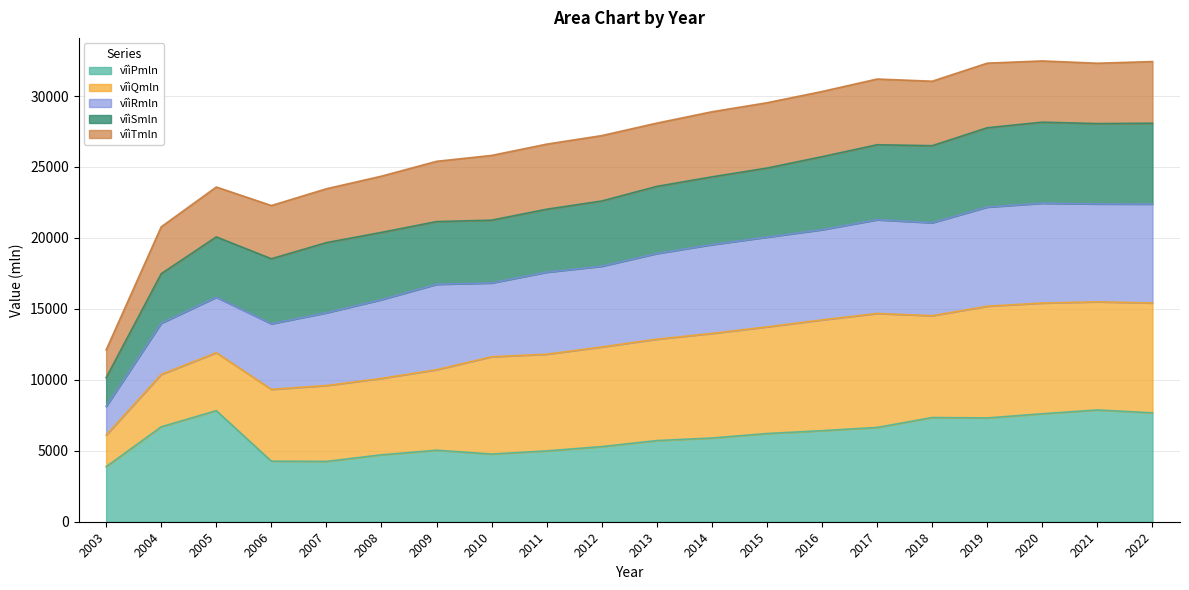

What is the difference between the second highest and minimum values in the vîìRmln series?

4968